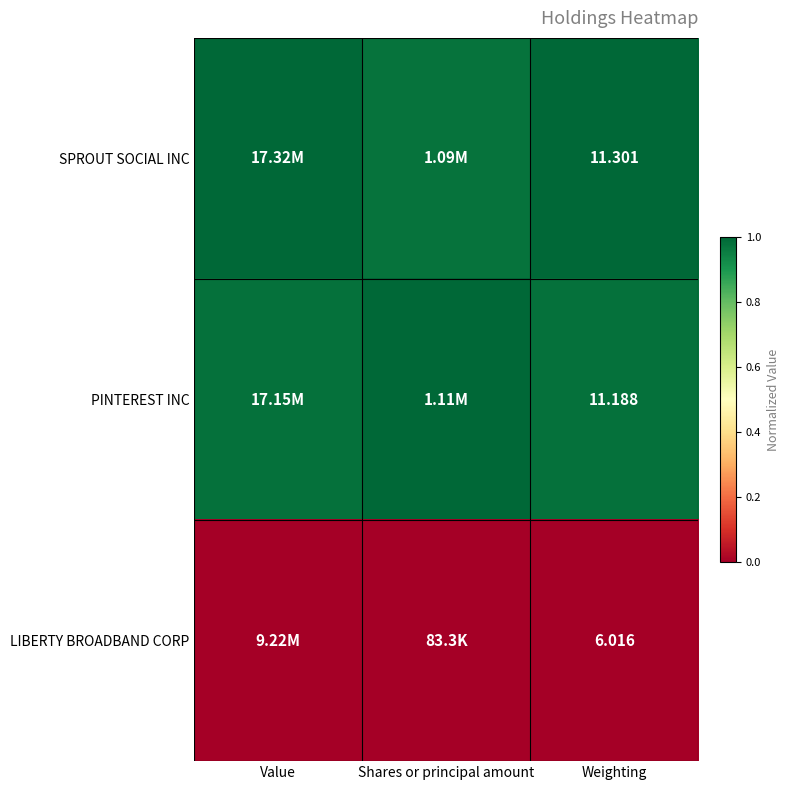

Is it true that SPROUT SOCIAL INC equals 1.8 at Value?

False